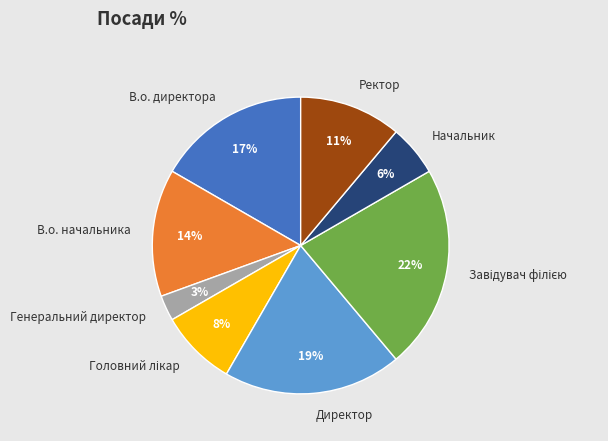

To the nearest percent, what percentage of the pie is Генеральний директор?

3%